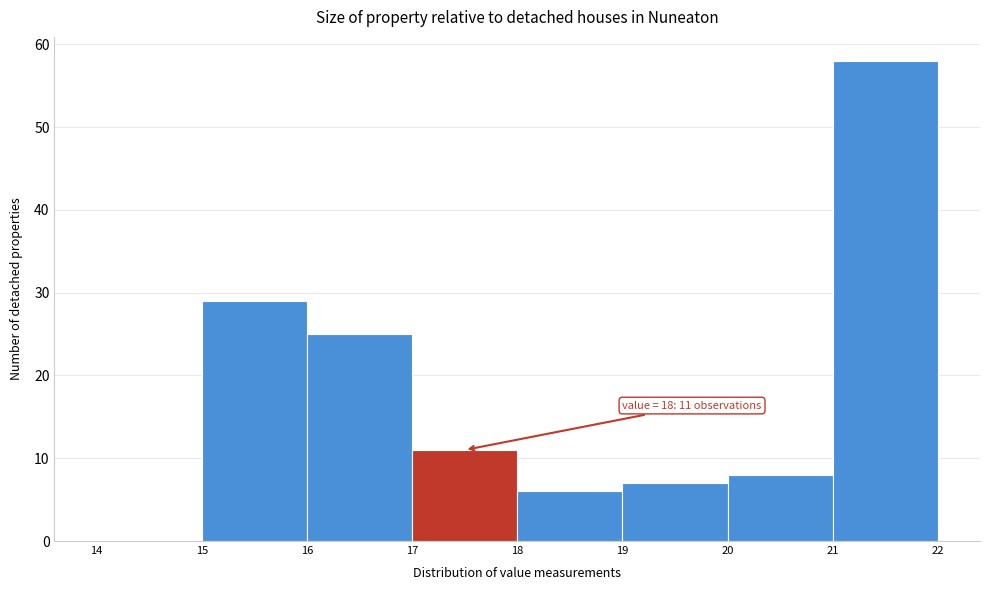

Reading left to right, list all the values displayed in this chart.

14=0	15=29	16=25	17=11	18=6	19=7	20=8	21=58